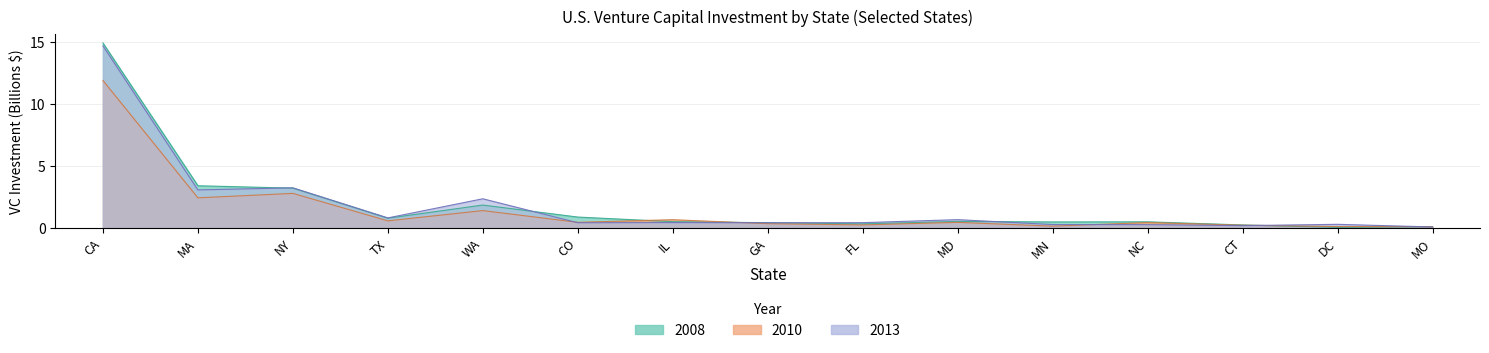

How many times do 2013 and 2010 cross each other?

5